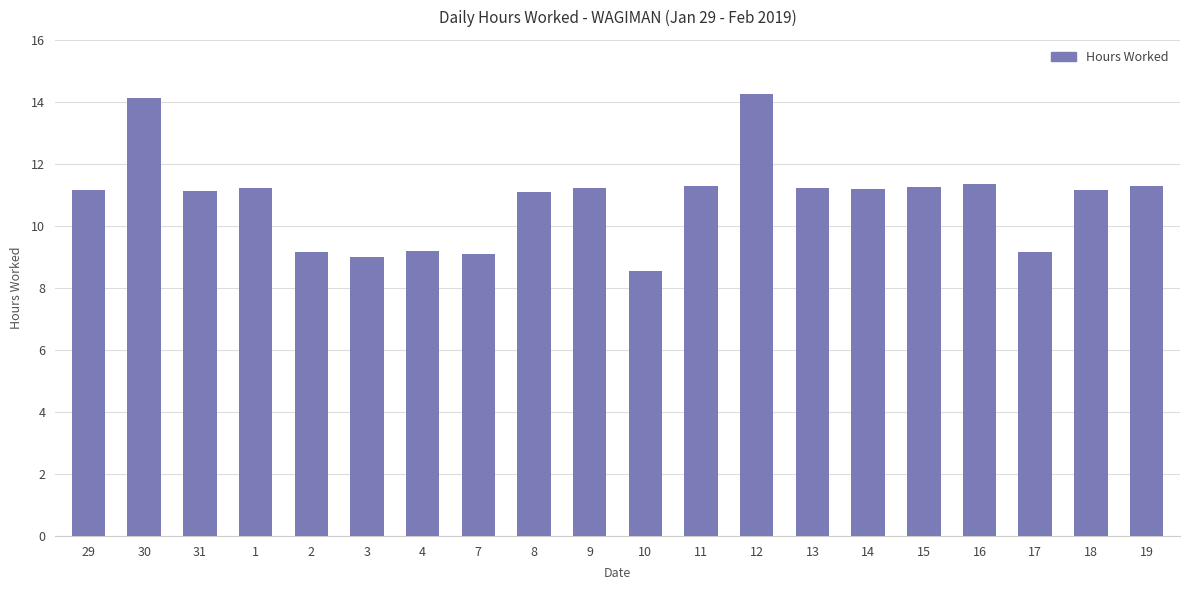

Approximately how many times larger is the value at 31 compared to 15?

1.0